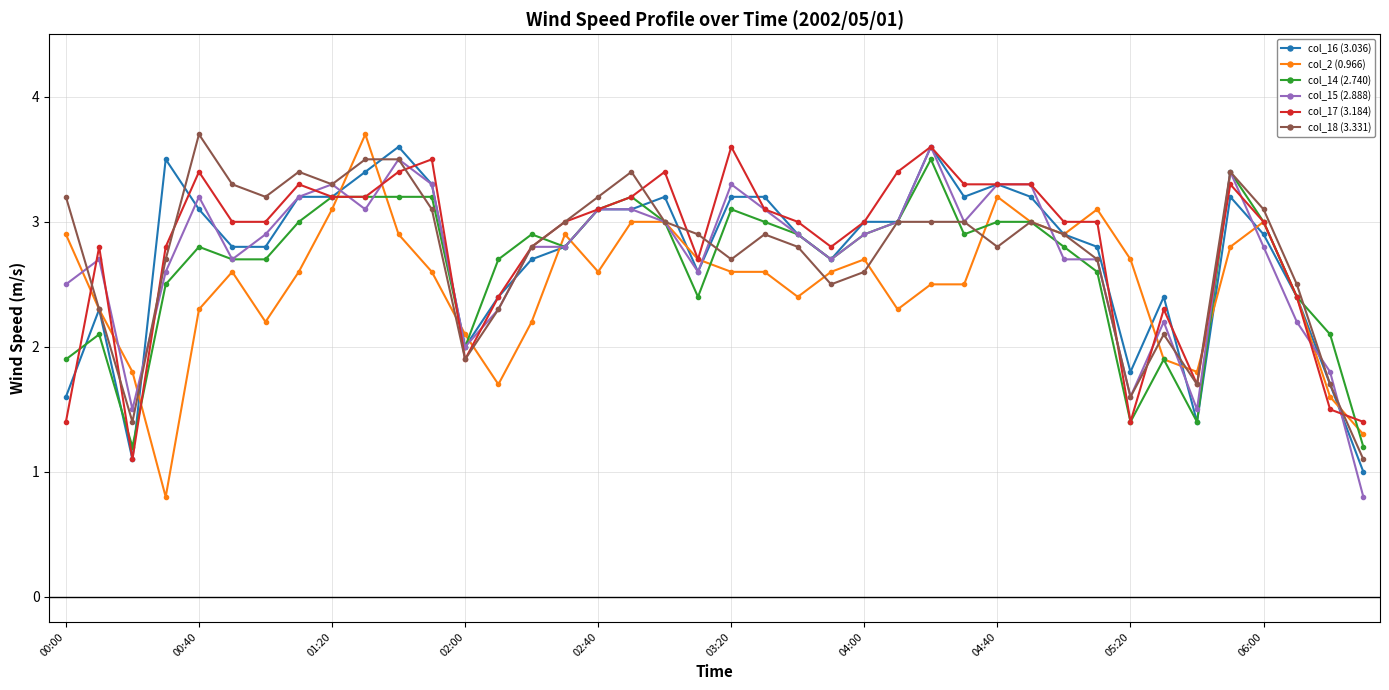

How many series are shown in this chart?

6